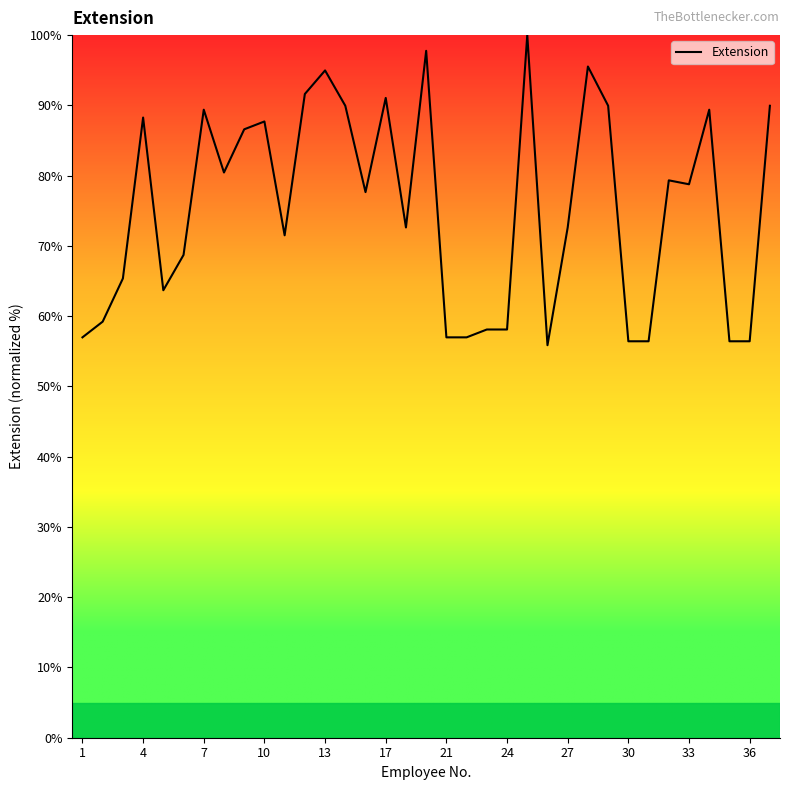

What is the greatest value displayed?

100.0